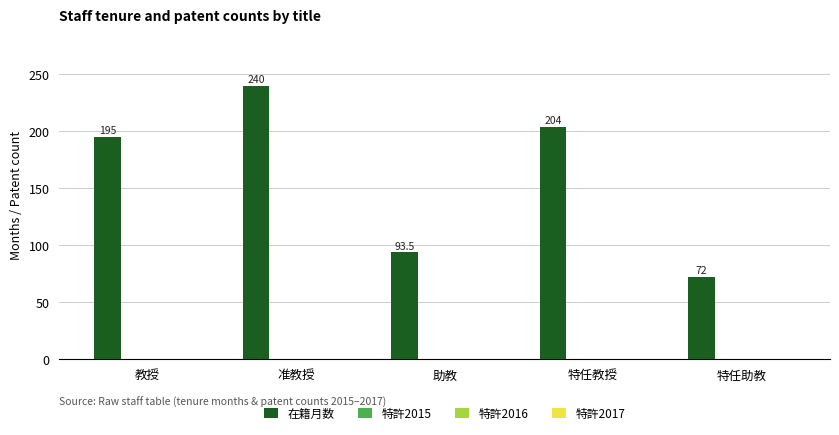

What is the value of the 1st bar from the left?

195.0